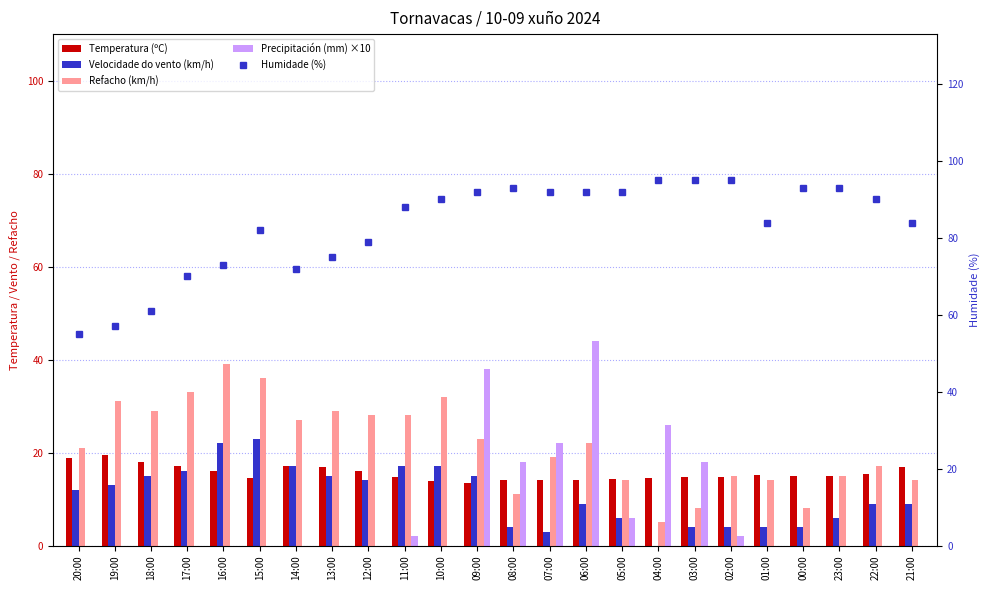

The value of Velocidade do vento (km/h) at 11:00 is 17.0. True or false?

True